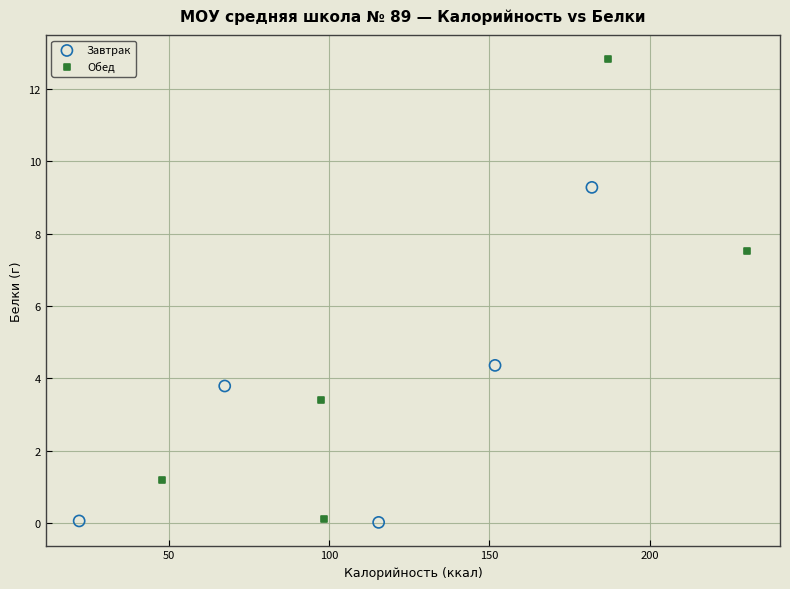

Which series reaches the maximum Y coordinate?

Обед